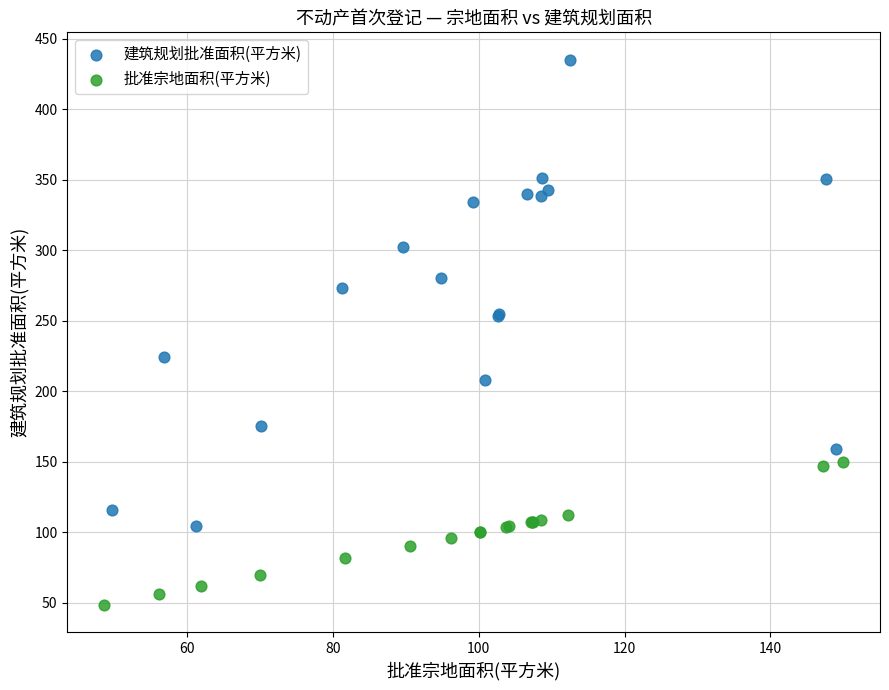

Which series contains the lowest Y value?

批准宗地面积(平方米)